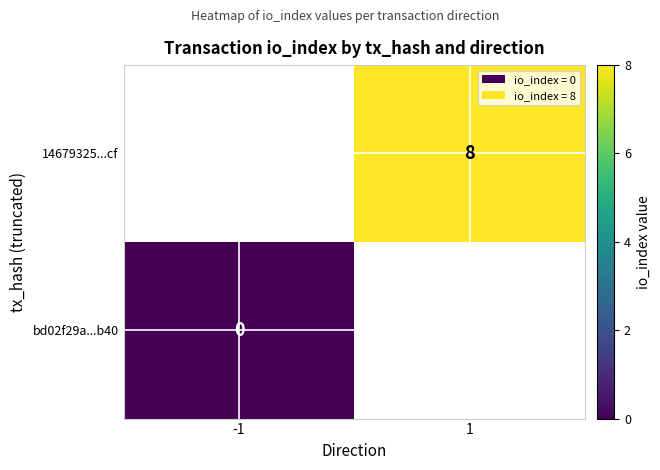

Is it true that 14679325...cf equals 8 at 1?

True